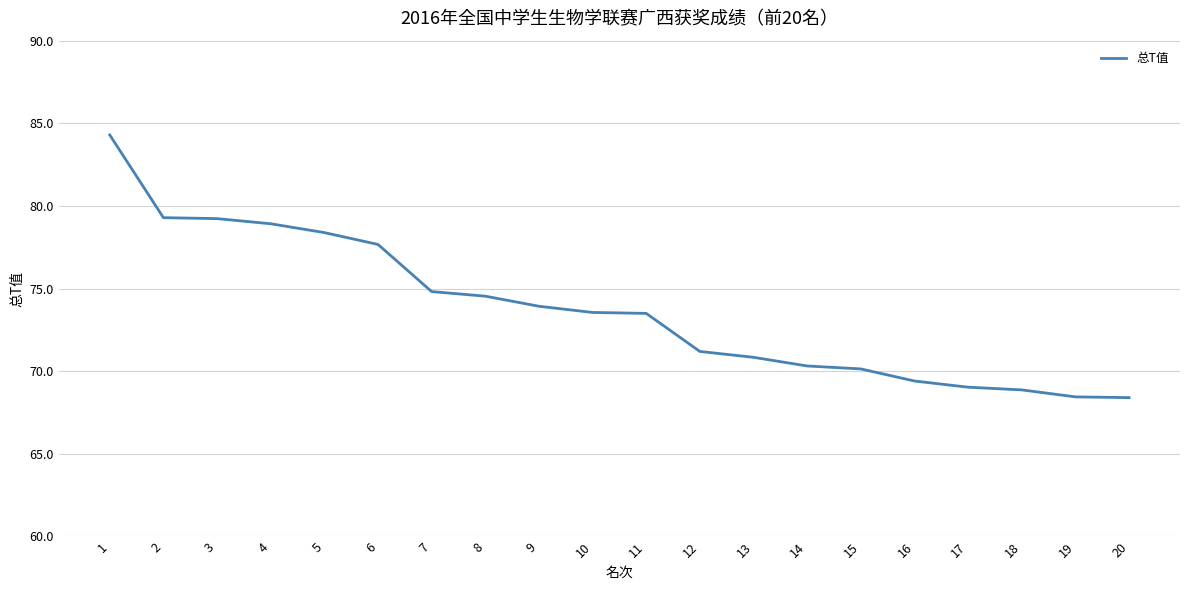

What is the change in value from 15 to 20?

-1.7